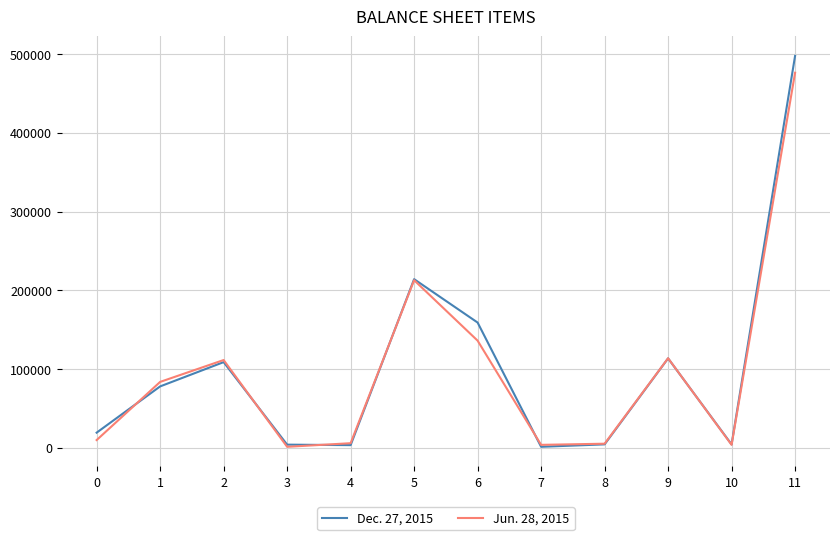

Where is Dec. 27, 2015 nearest to the value 249604?

5